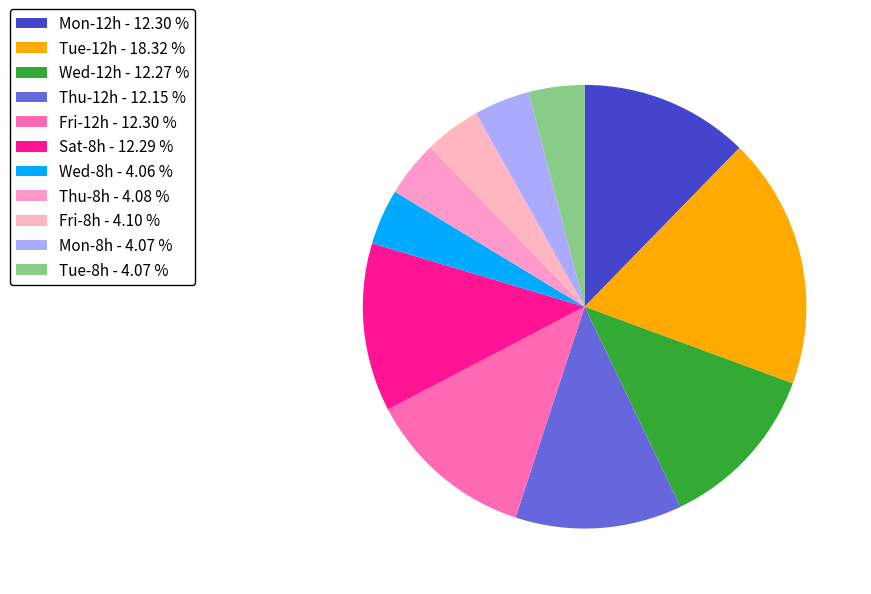

How many slices are in this pie chart?

11